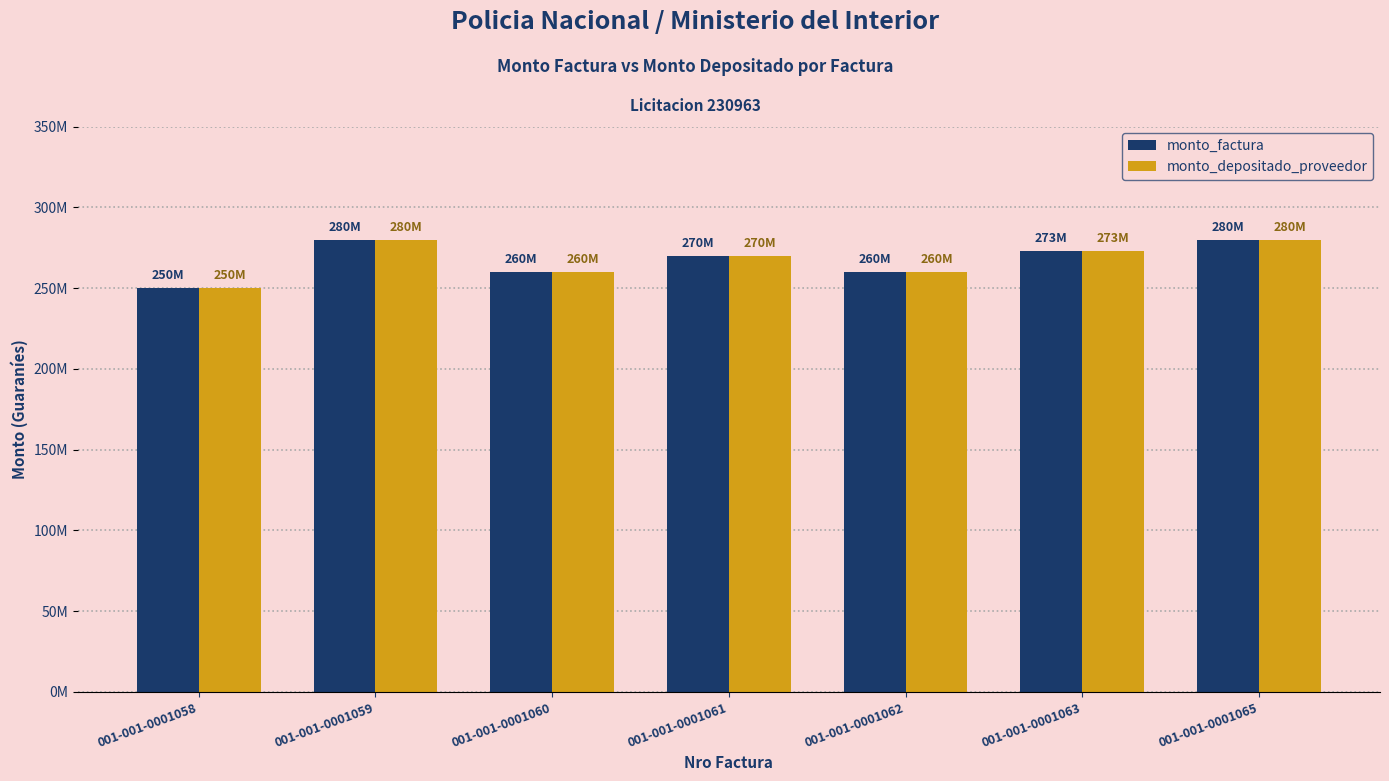

Reading left to right, transcribe all the data shown in this chart.

monto_factura: 250000000	280000000	260000000	270000000	260000000	273000000	280000000
monto_depositado_proveedor: 250000000	280000000	260000000	270000000	260000000	273000000	280000000